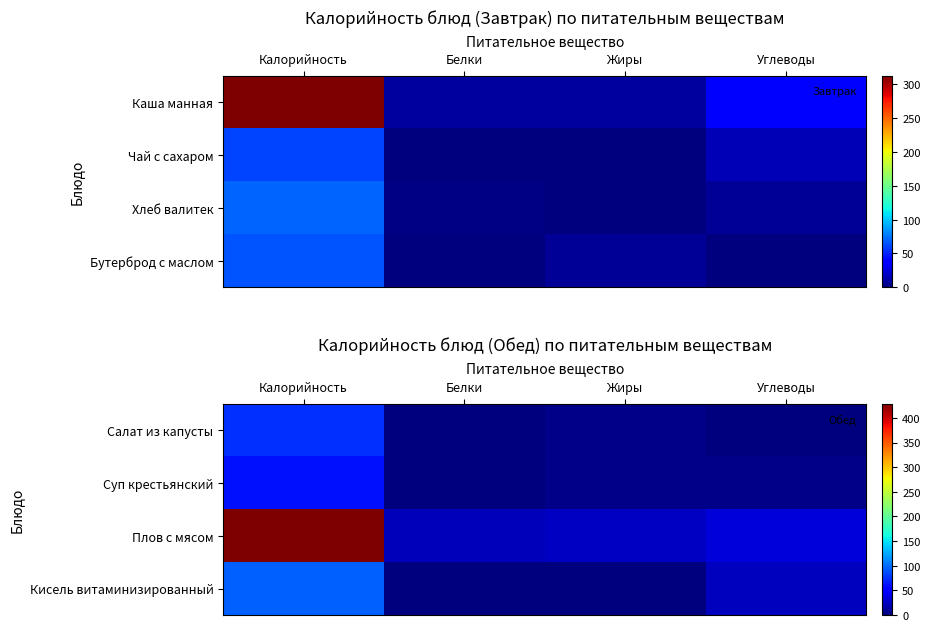

How many data points in Кисель витаминизированный are above 24?

1